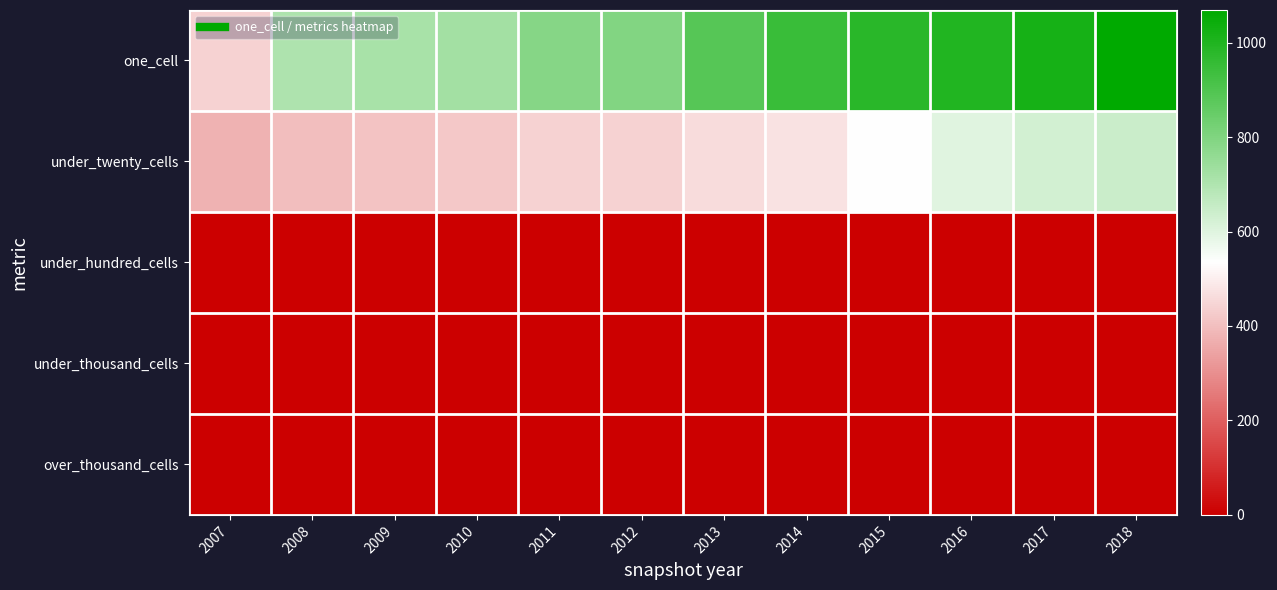

Which series has the largest total across all categories?

one_cell